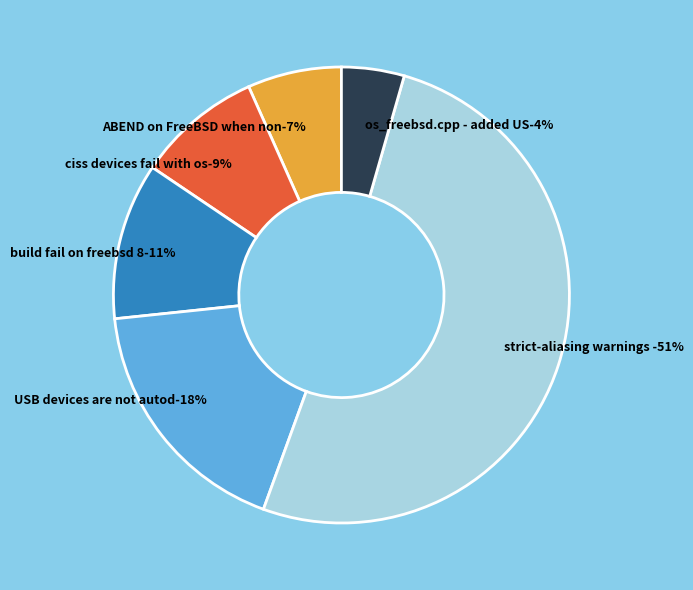

What percentage do ABEND on FreeBSD when non-SCSI device and USB devices are not autodetected together represent?

24.4%